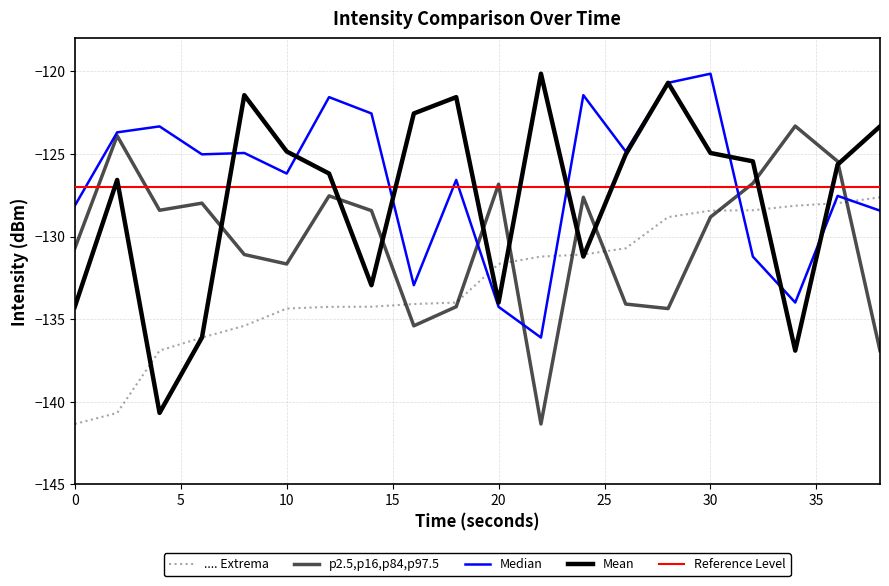

Does the chart display data point markers on the line(s)?

No